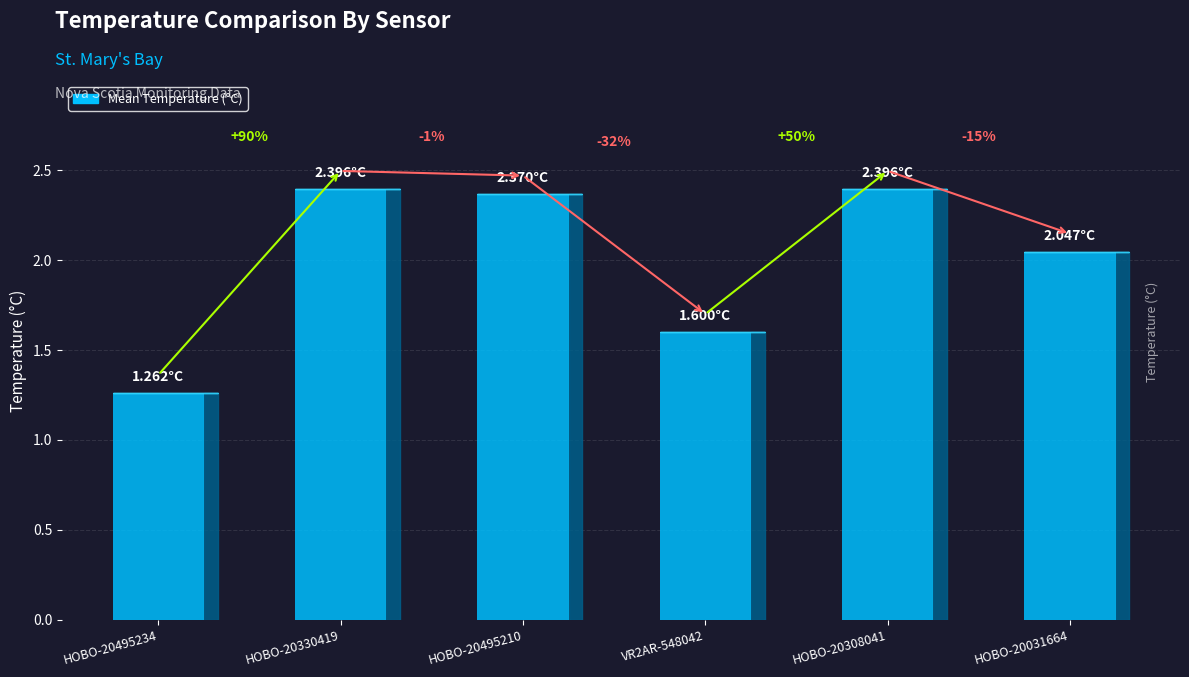

True or false: the data shows 2.0 at HOBO-20031664.

True